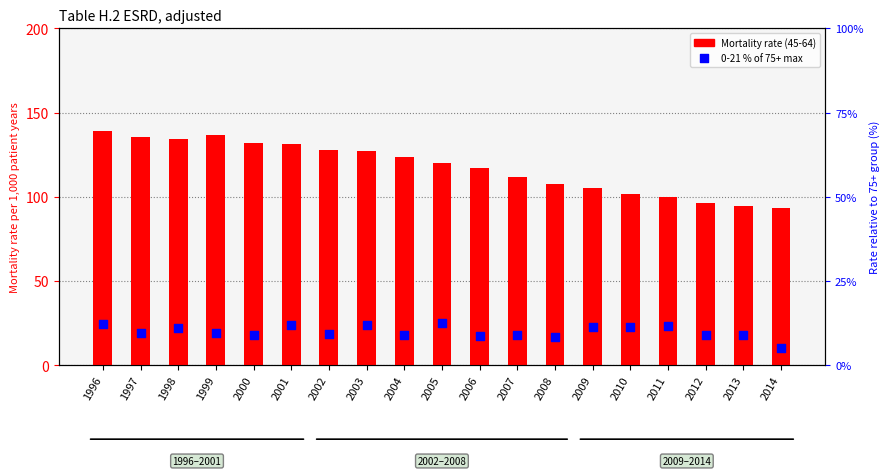

Which series contains the highest Y value?

45-64 rate